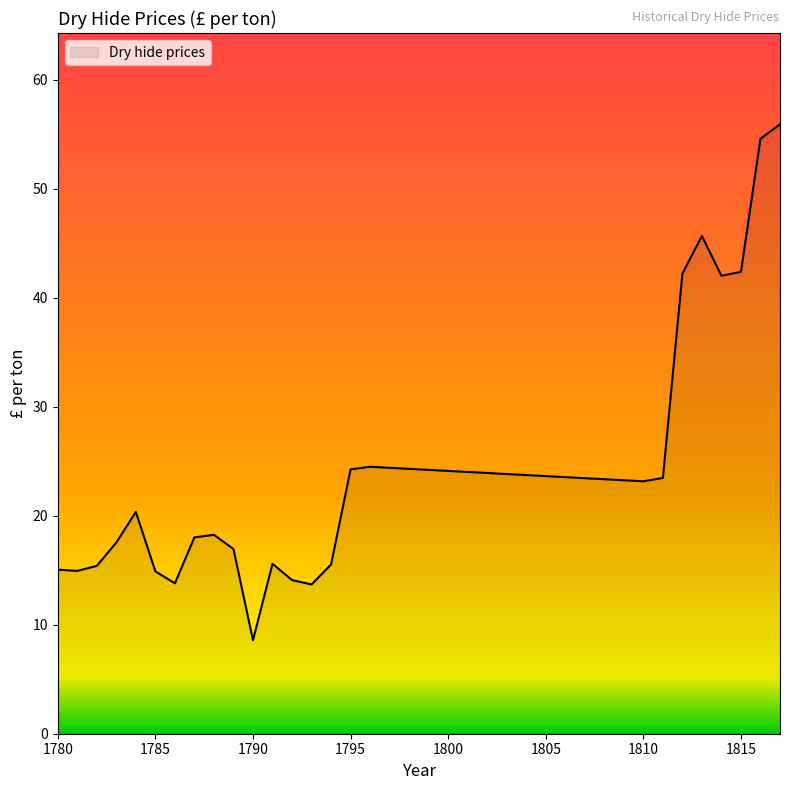

What is the greatest value displayed?

55.9